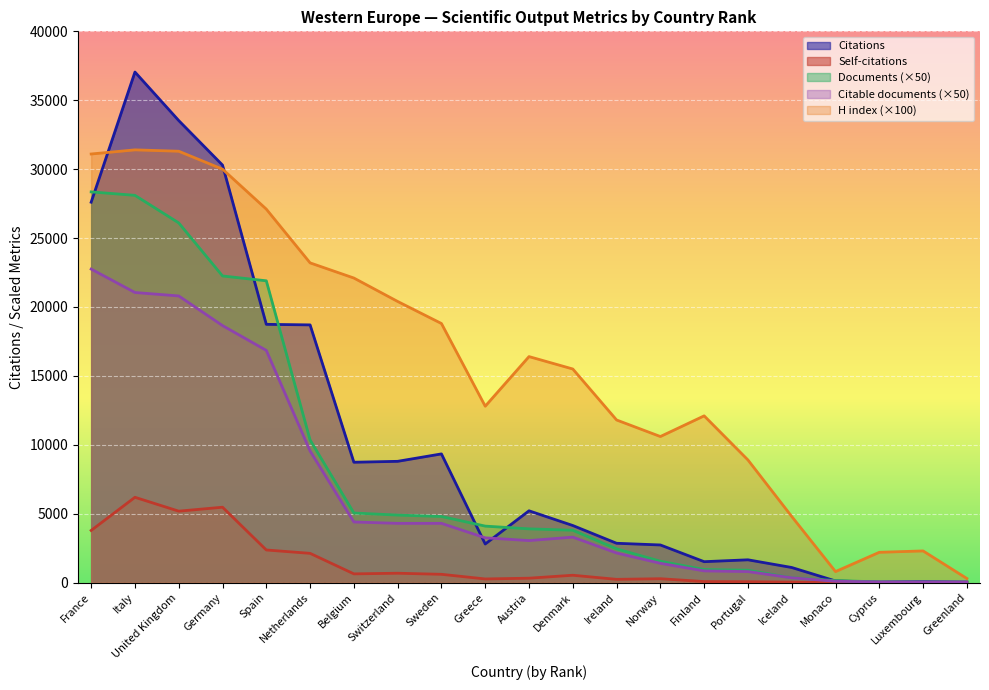

What is the total value across all series at Monaco?

1171